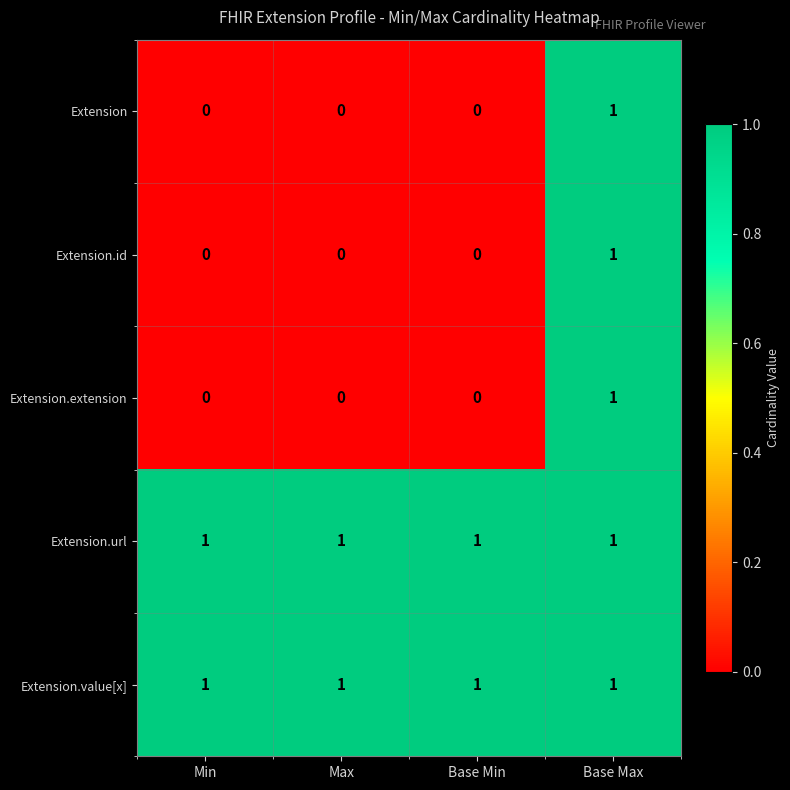

Reading right to left, transcribe all the data shown in this chart.

Extension: Base Max=1	Base Min=0	Max=0	Min=0
Extension.id: Base Max=1	Base Min=0	Max=0	Min=0
Extension.extension: Base Max=1	Base Min=0	Max=0	Min=0
Extension.url: Base Max=1	Base Min=1	Max=1	Min=1
Extension.value[x]: Base Max=1	Base Min=1	Max=1	Min=1